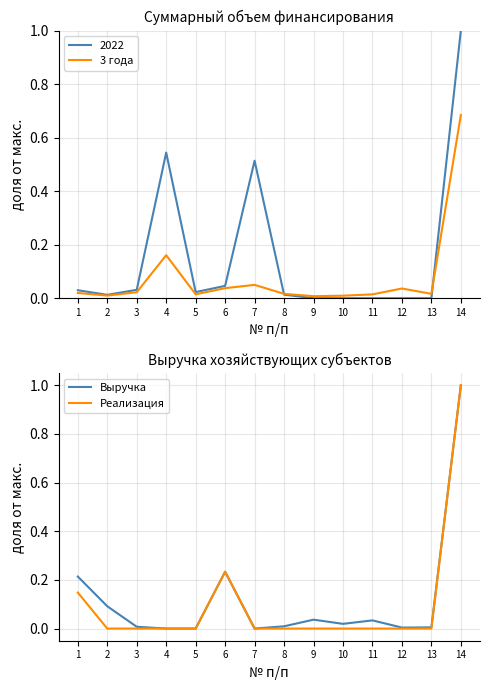

Between 1 and 11, which is larger?

1